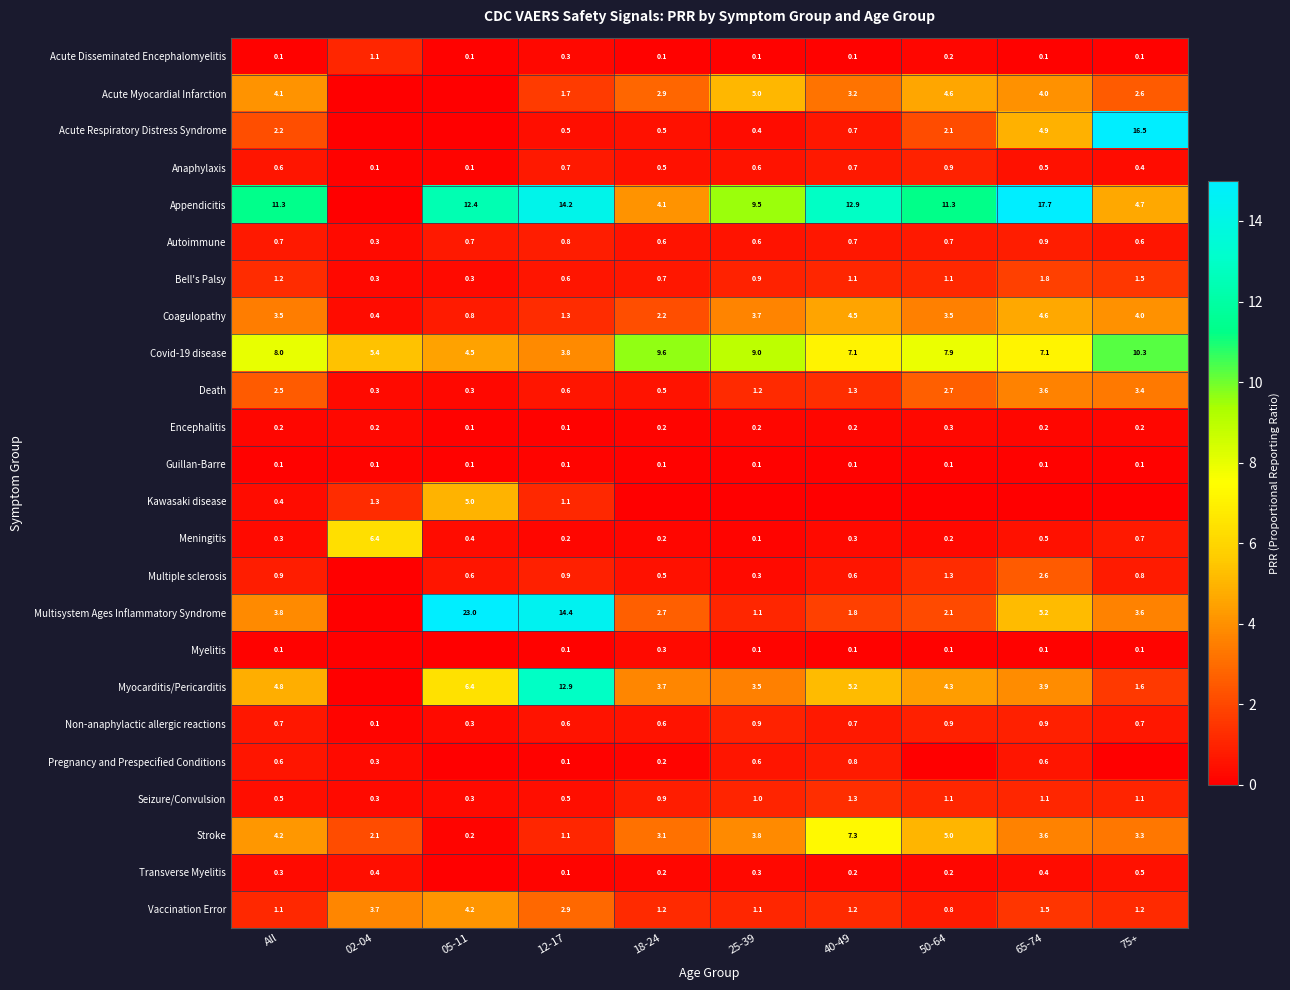

What is the total value across all series at 12-17?

59.6